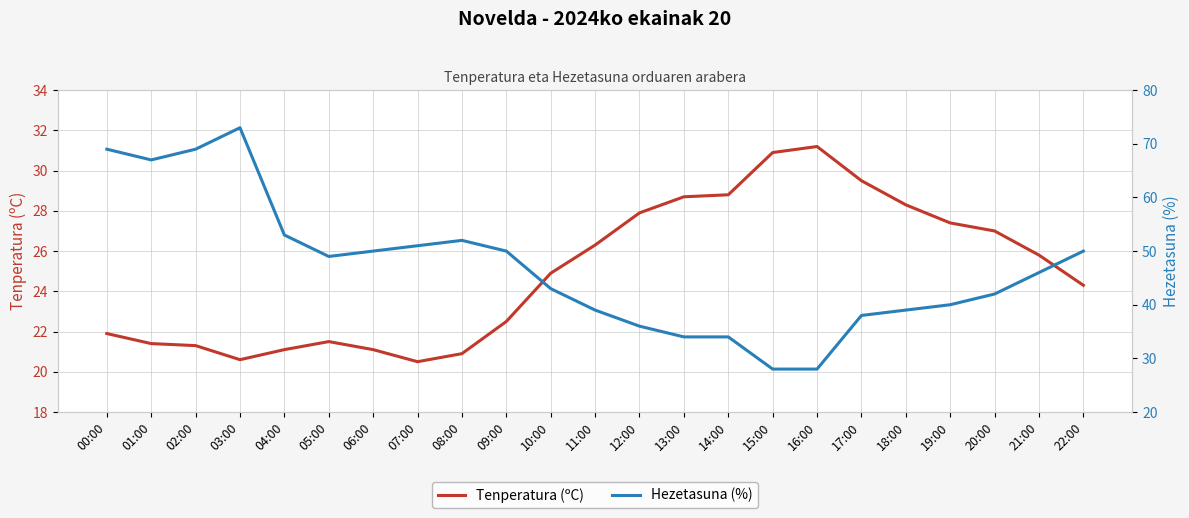

Reading left to right, what are all the values shown in this chart?

Tenperatura (ºC): 00:00=21.9	01:00=21.4	02:00=21.3	03:00=20.6	04:00=21.1	05:00=21.5	06:00=21.1	07:00=20.5	08:00=20.9	09:00=22.5	10:00=24.9	11:00=26.3	12:00=27.9	13:00=28.7	14:00=28.8	15:00=30.9	16:00=31.2	17:00=29.5	18:00=28.3	19:00=27.4	20:00=27.0	21:00=25.8	22:00=24.3
Hezetasuna (%): 00:00=69.0	01:00=67.0	02:00=69.0	03:00=73.0	04:00=53.0	05:00=49.0	06:00=50.0	07:00=51.0	08:00=52.0	09:00=50.0	10:00=43.0	11:00=39.0	12:00=36.0	13:00=34.0	14:00=34.0	15:00=28.0	16:00=28.0	17:00=38.0	18:00=39.0	19:00=40.0	20:00=42.0	21:00=46.0	22:00=50.0